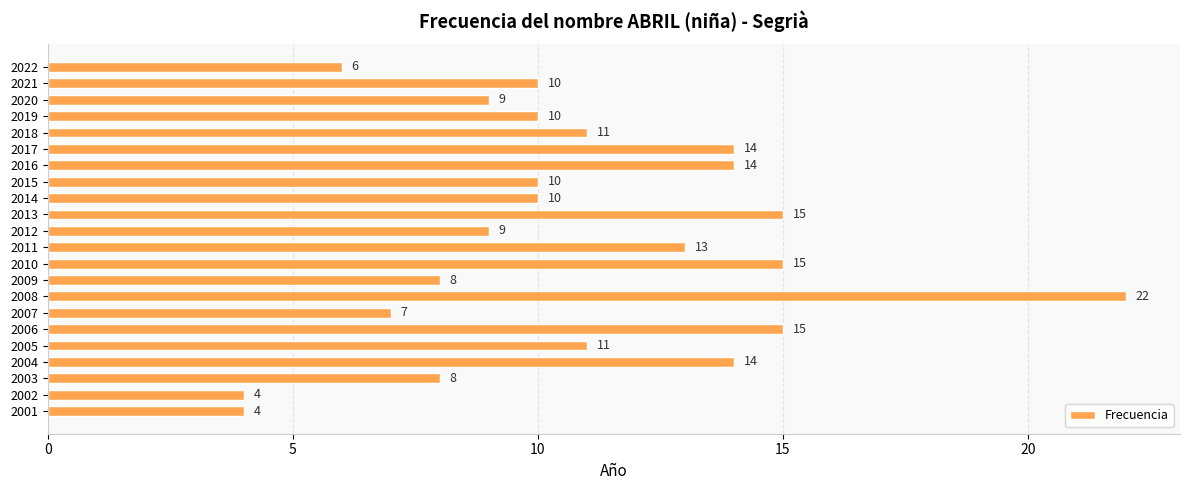

What is the value of the 13th bar from the top?

15